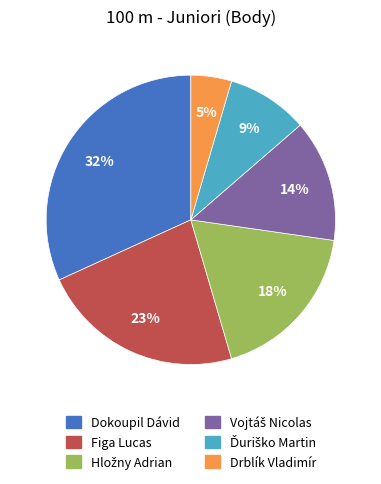

What percentage is the Figa Lucas slice, to the nearest percent?

23%